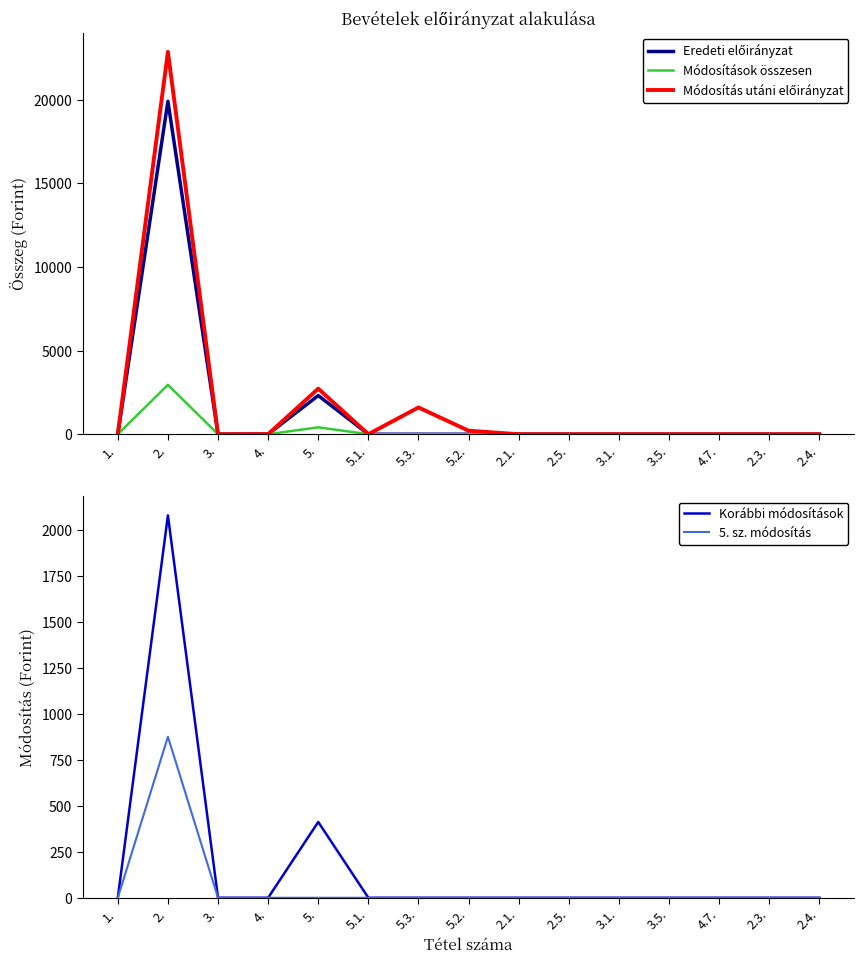

In Korábbi módosítások, how many points are higher than both neighbors (excluding endpoints)?

2